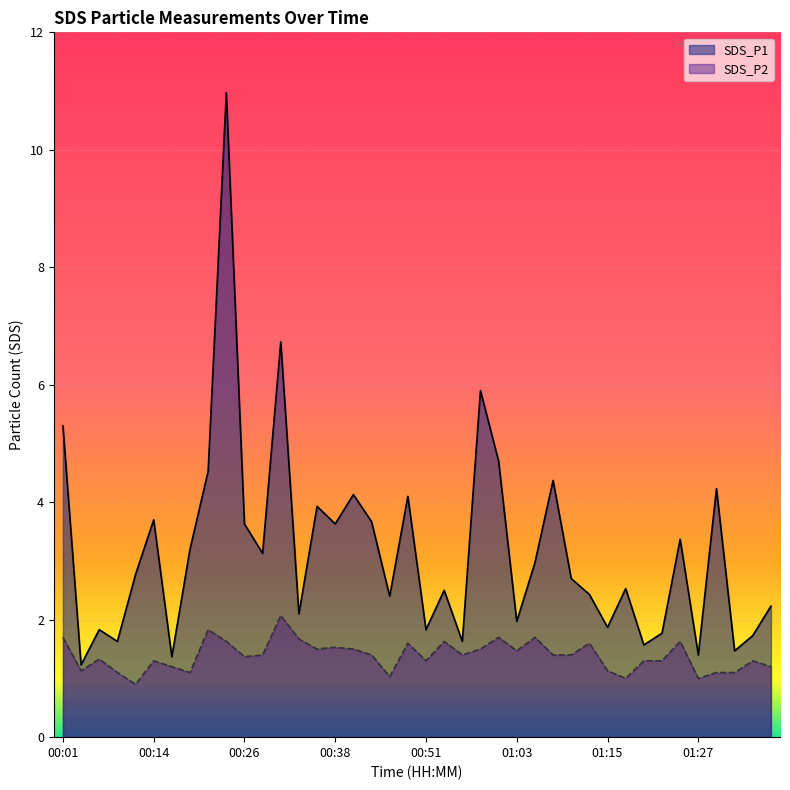

What is the average value of the SDS_P2 series?

1.4